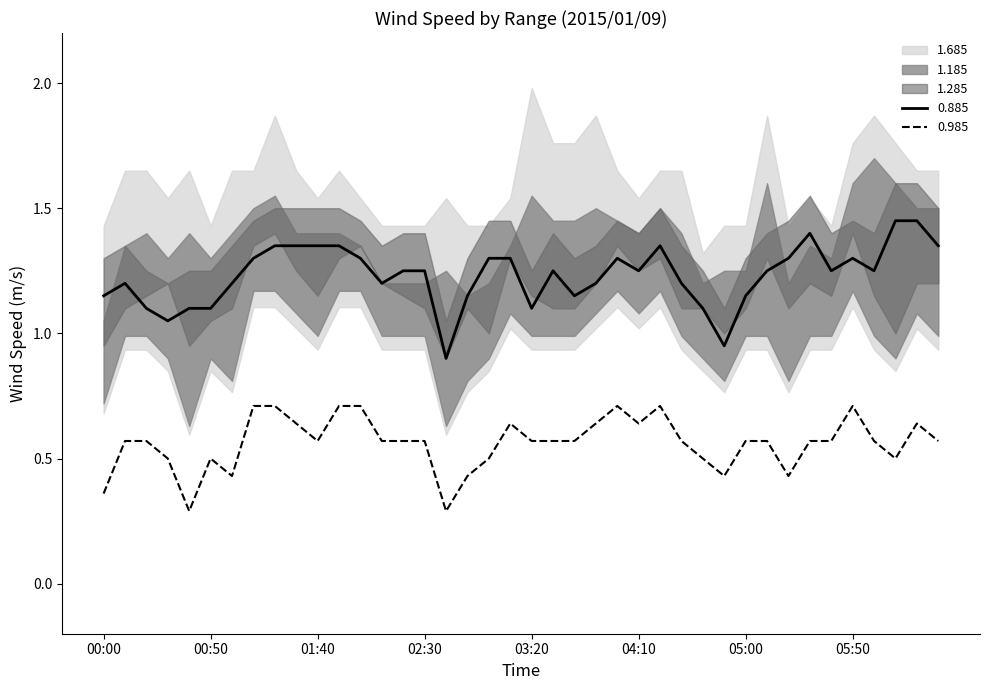

At how many categories does at least one series exceed 1?

40